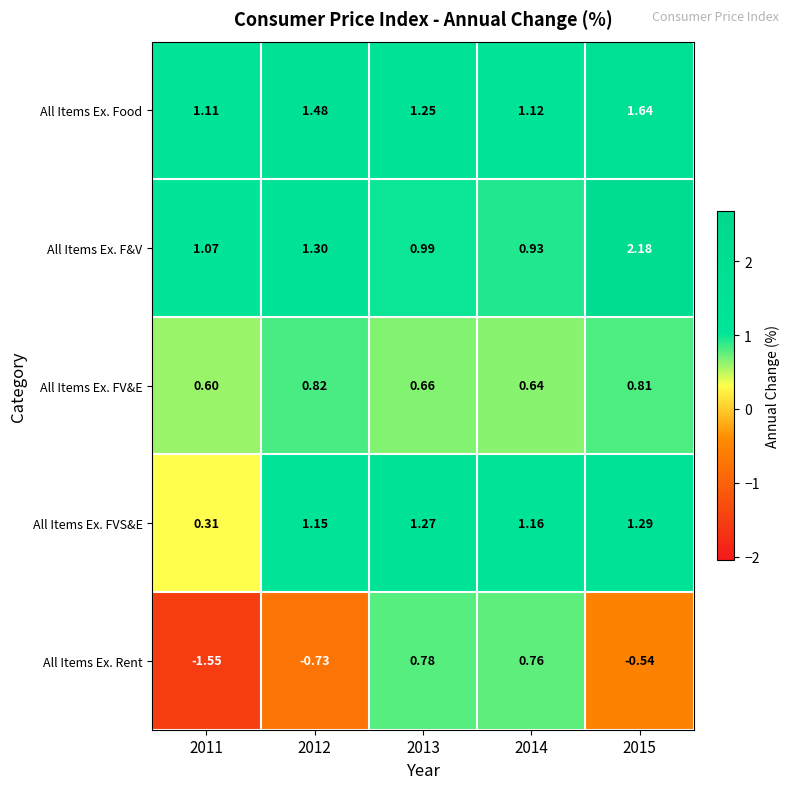

Which series has the largest range (max minus min)?

All Items Ex. Rent